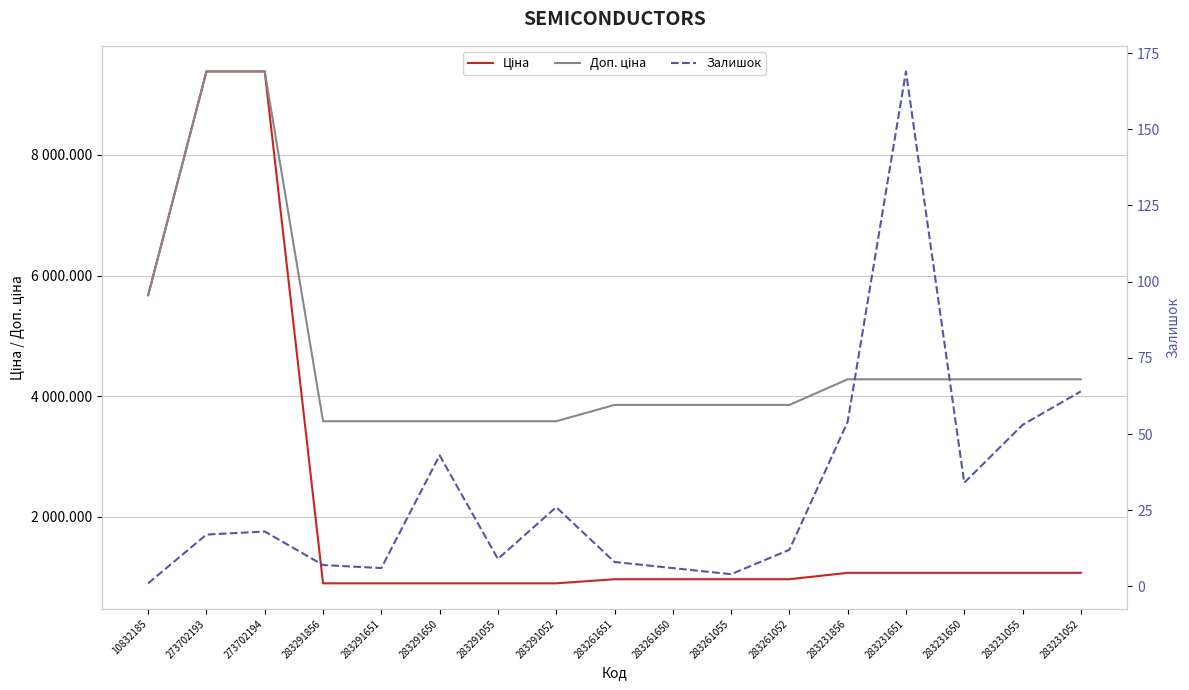

At which category is the sum across all series the highest?

273702194